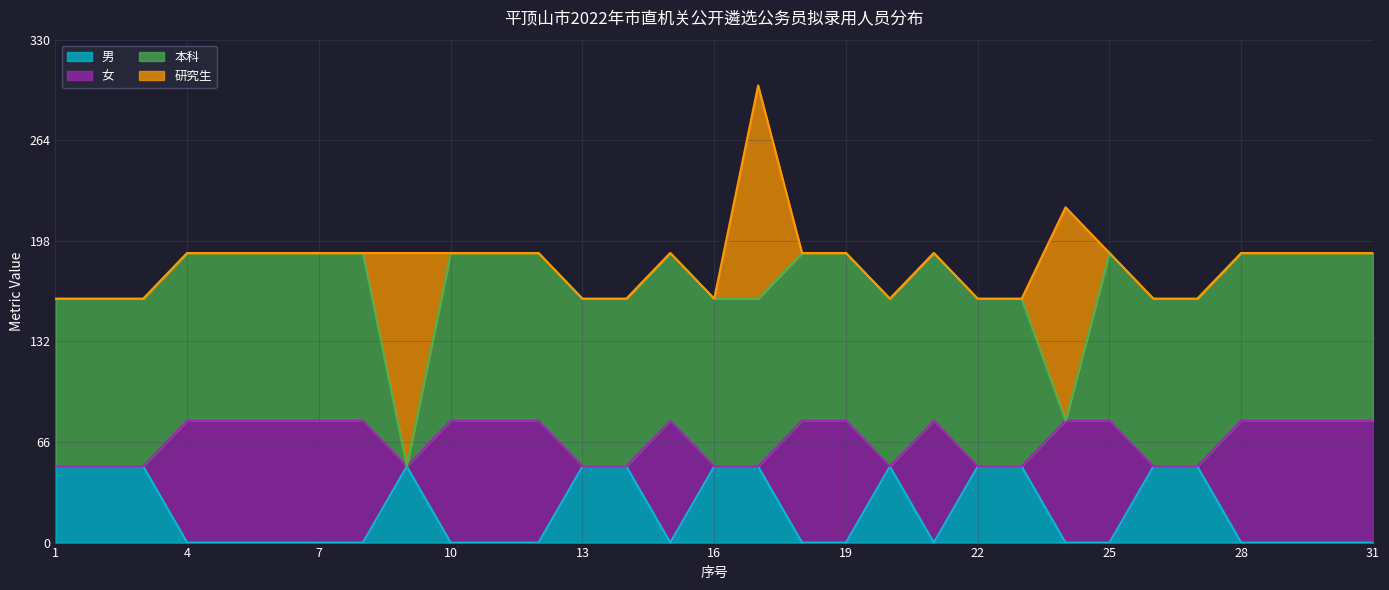

What is the maximum value for 男?

50